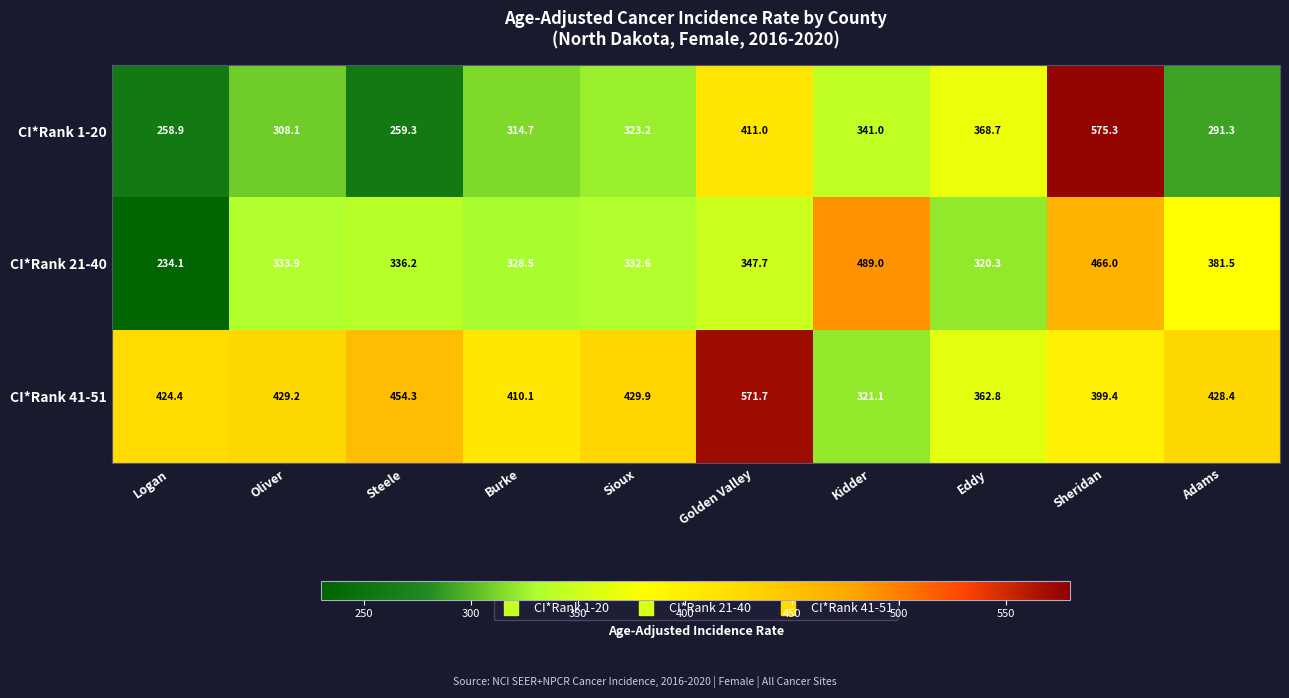

What is the approximate value of CI*Rank 21-40 at Eddy?

320.3